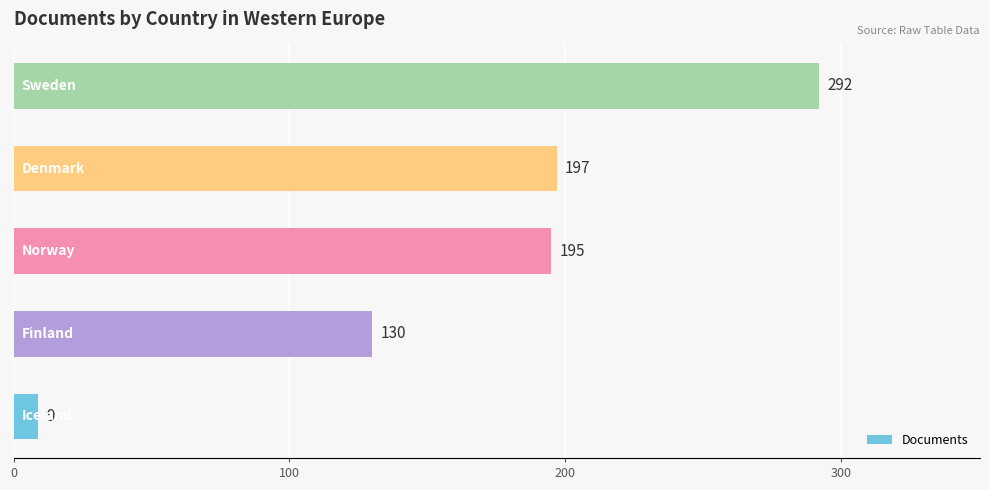

What is the difference between the second highest and minimum values?

188